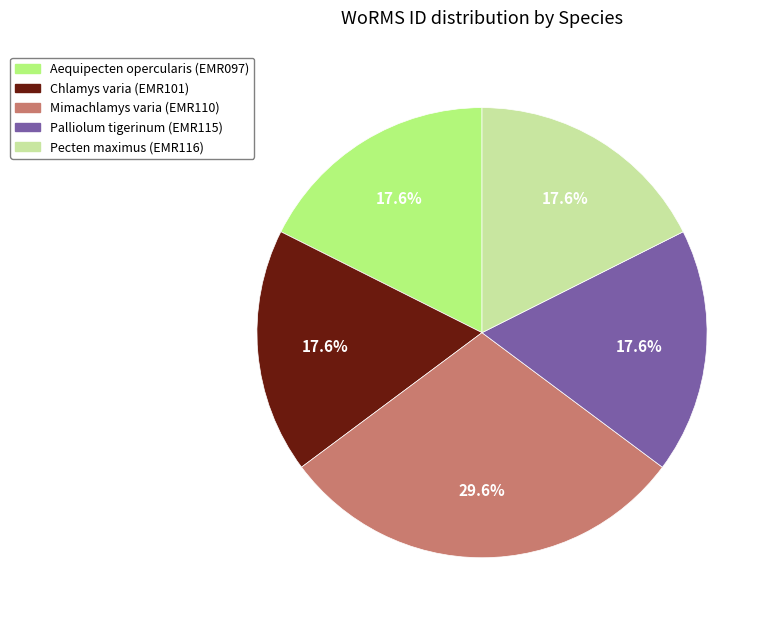

What percentage is the Mimachlamys varia slice, to the nearest percent?

30%